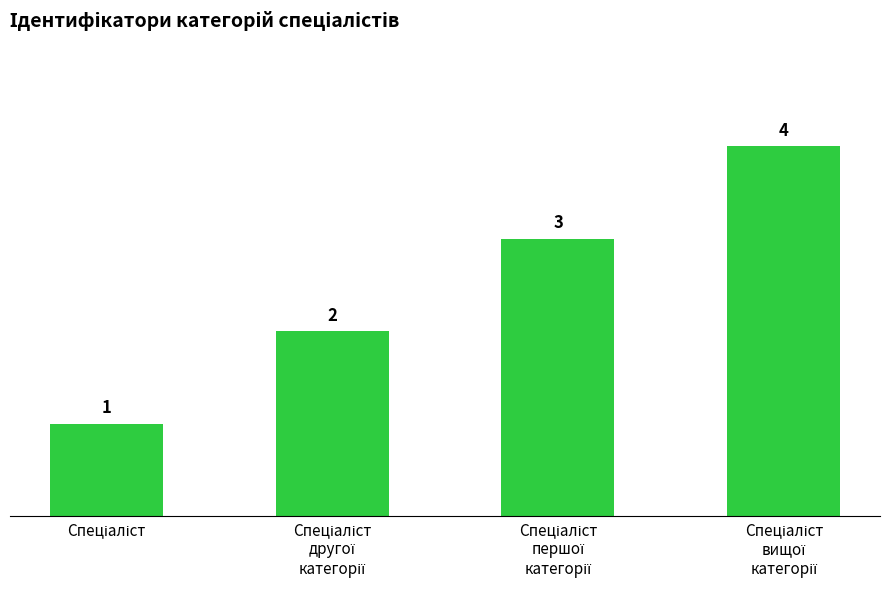

Are the bars horizontal?

No